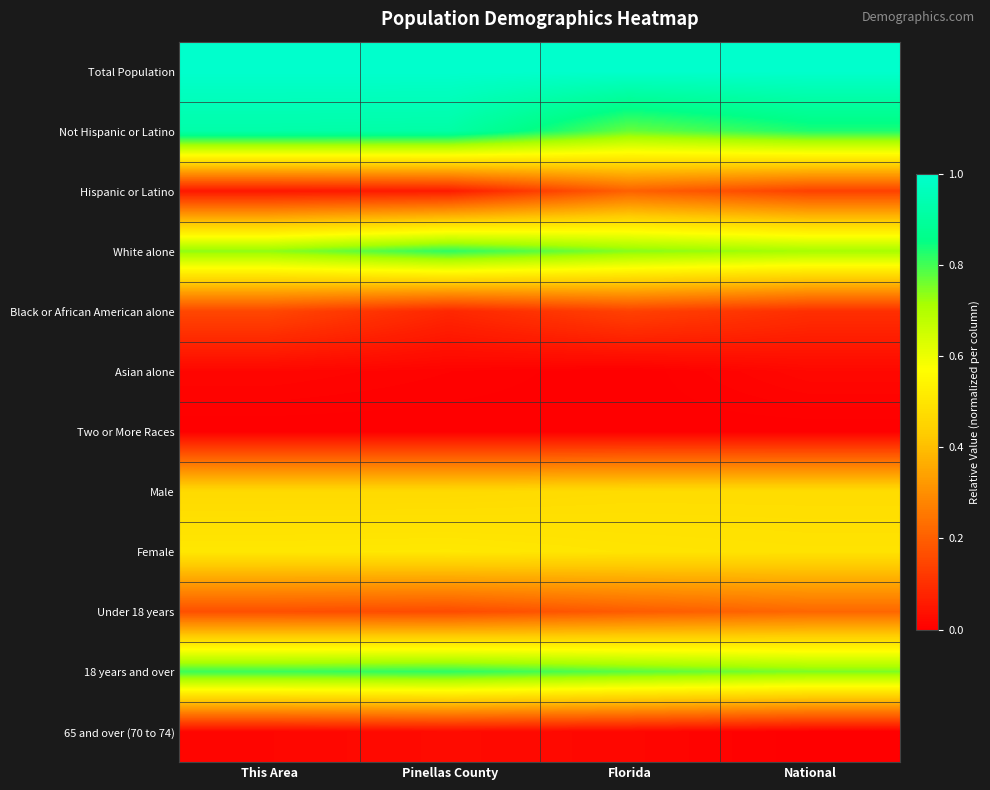

At which category does the chart reach its peak across all series?

Florida